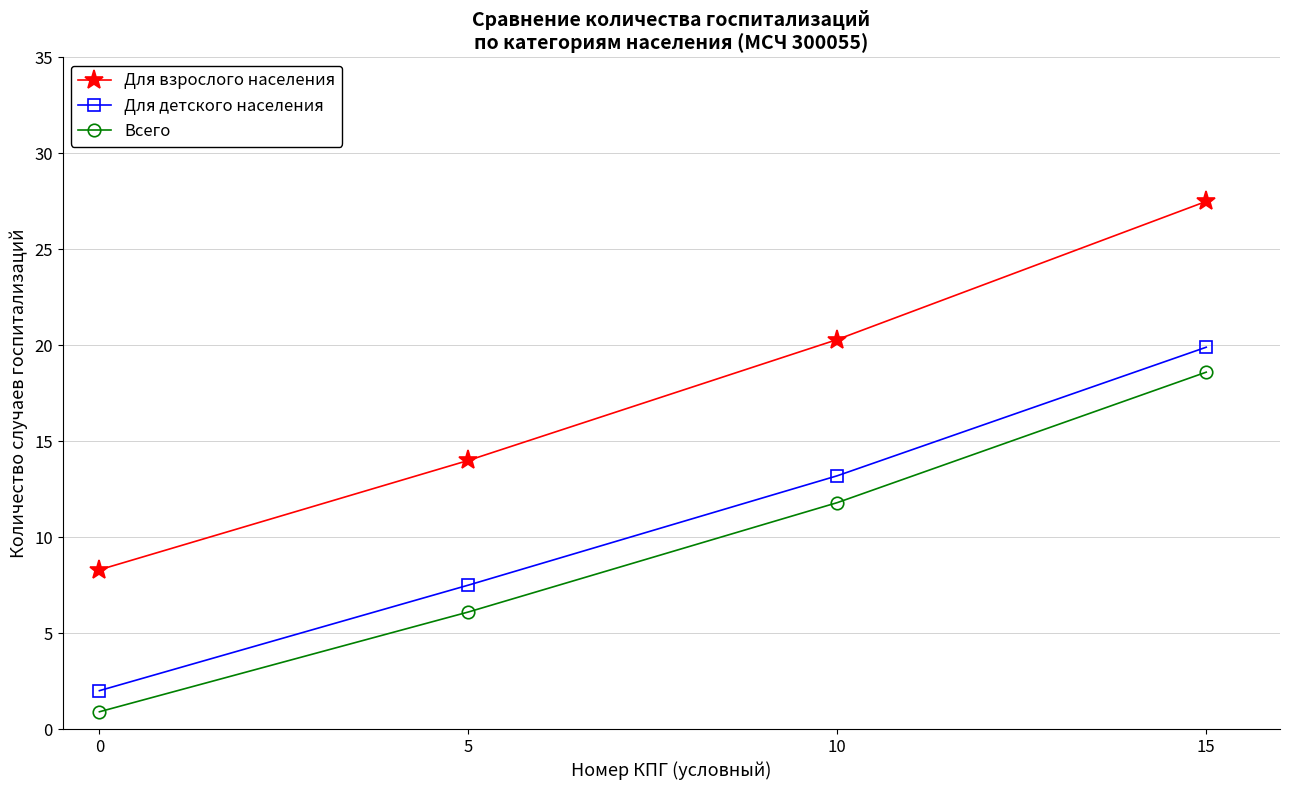

Reading left to right, transcribe all the data shown in this chart.

Для взрослого населения: 8.3	14.0	20.3	27.5
Для детского населения: 2.0	7.5	13.2	19.9
Всего: 0.9	6.1	11.8	18.6